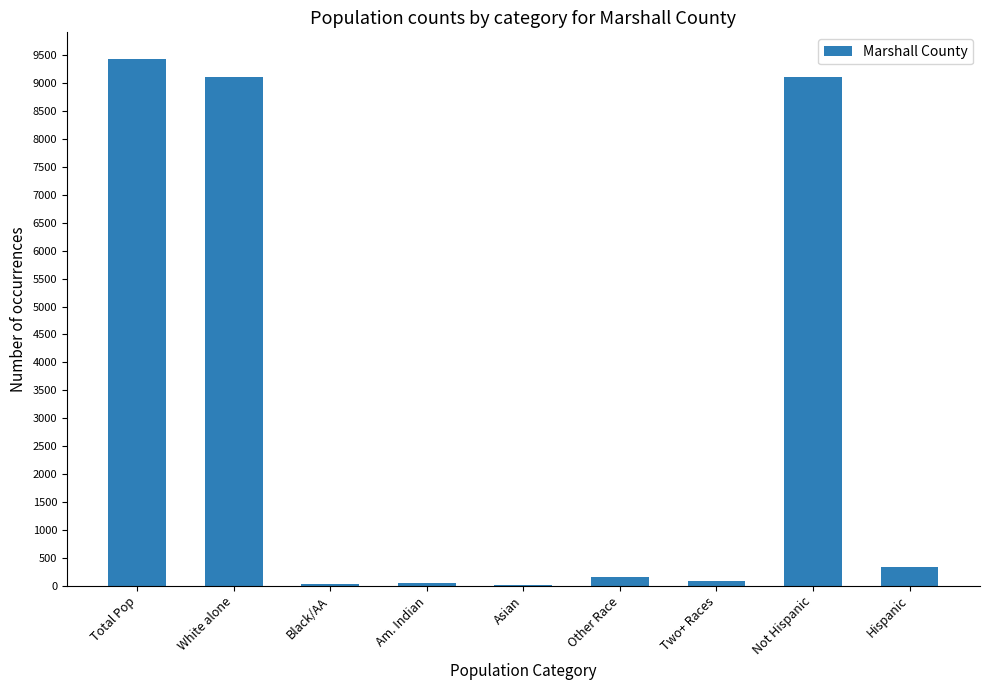

Which label corresponds to the largest value in the chart?

Total Pop